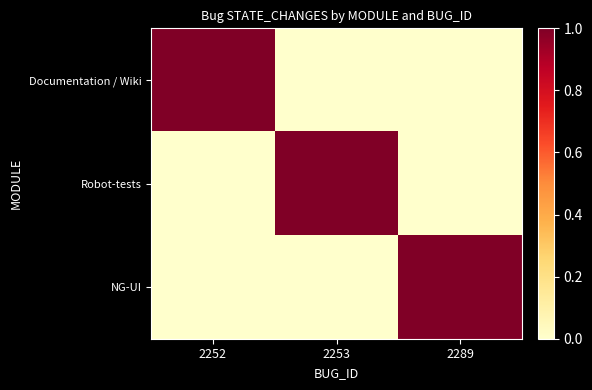

What is the total value across all series at 2252?

1